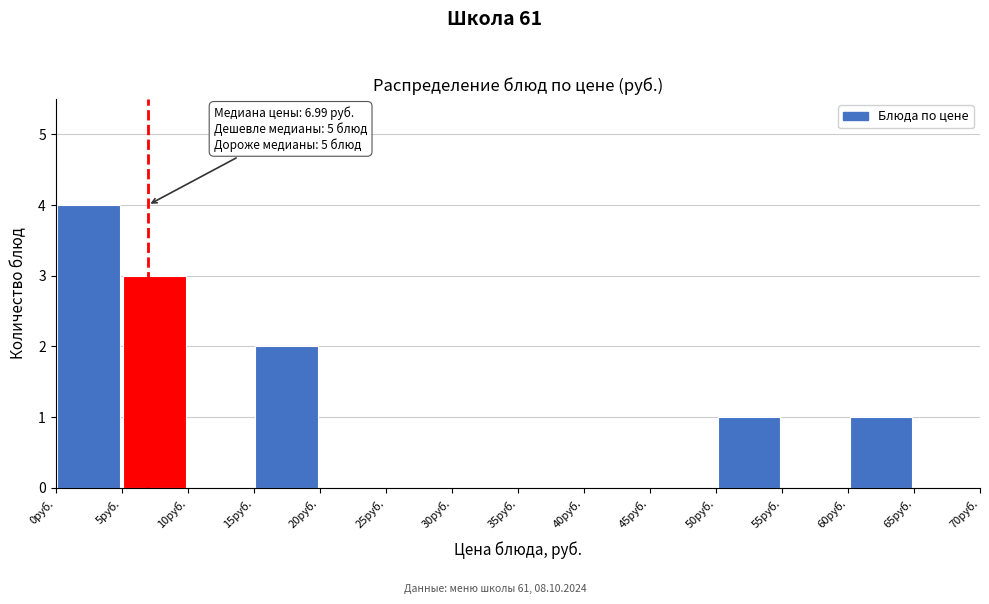

Which range on the x-axis has the tallest bar?

0 to 5